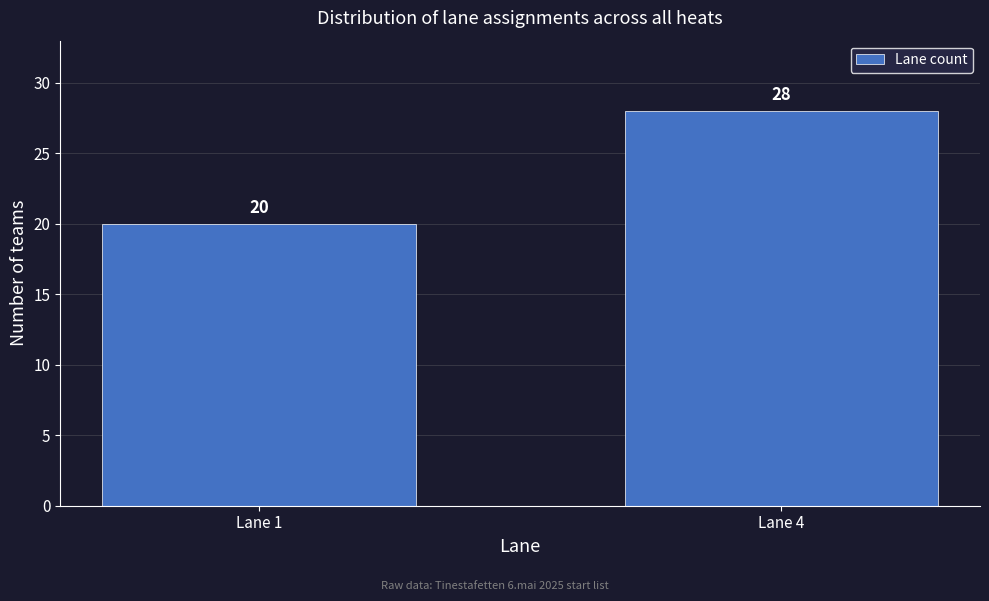

Reading left to right, extract all data points from this chart.

20	28